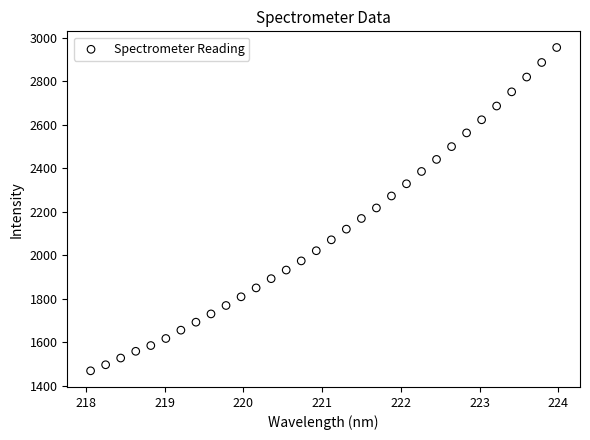

What is the range of Y values (max minus min)?

1485.4